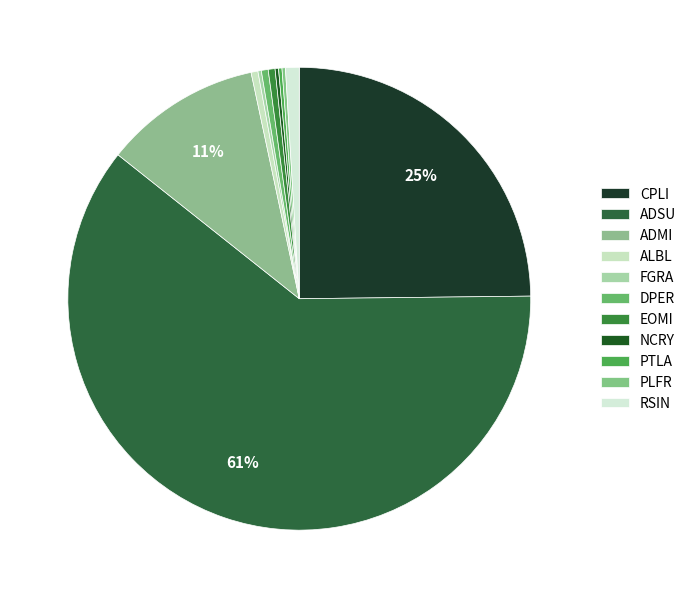

What is the majority slice?

ADSU